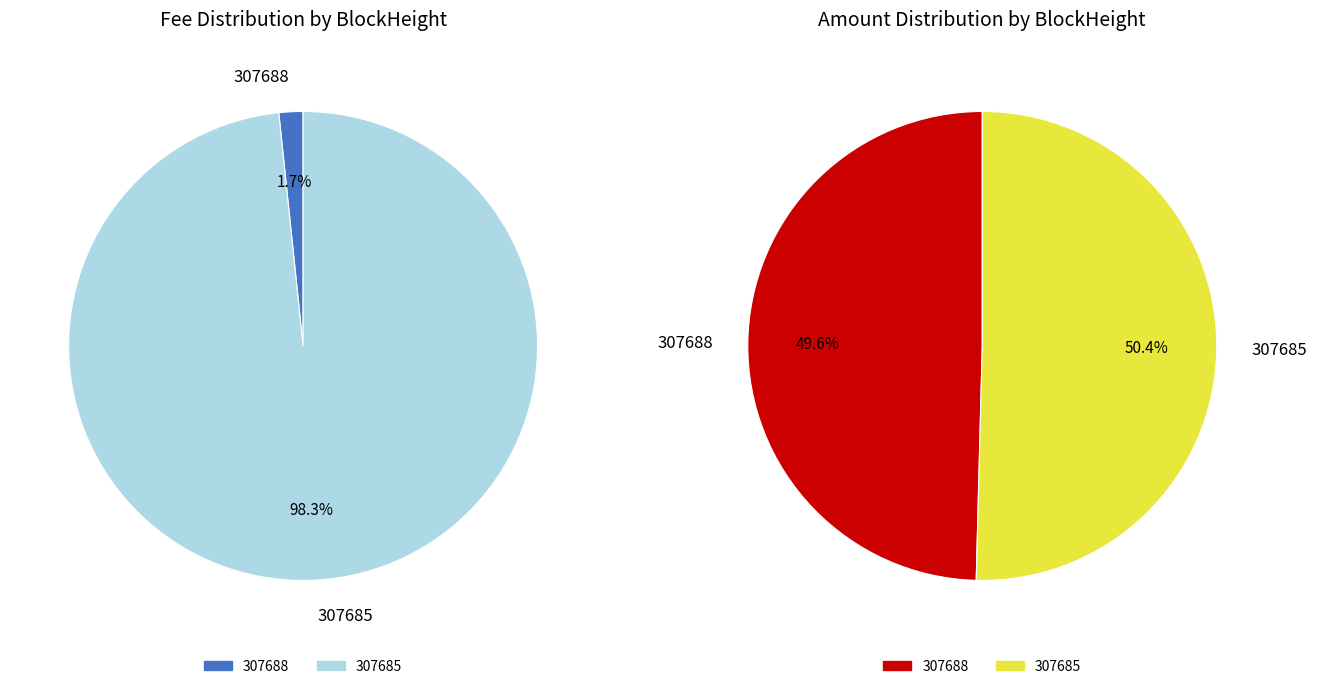

What is the smallest slice in the pie chart?

307688